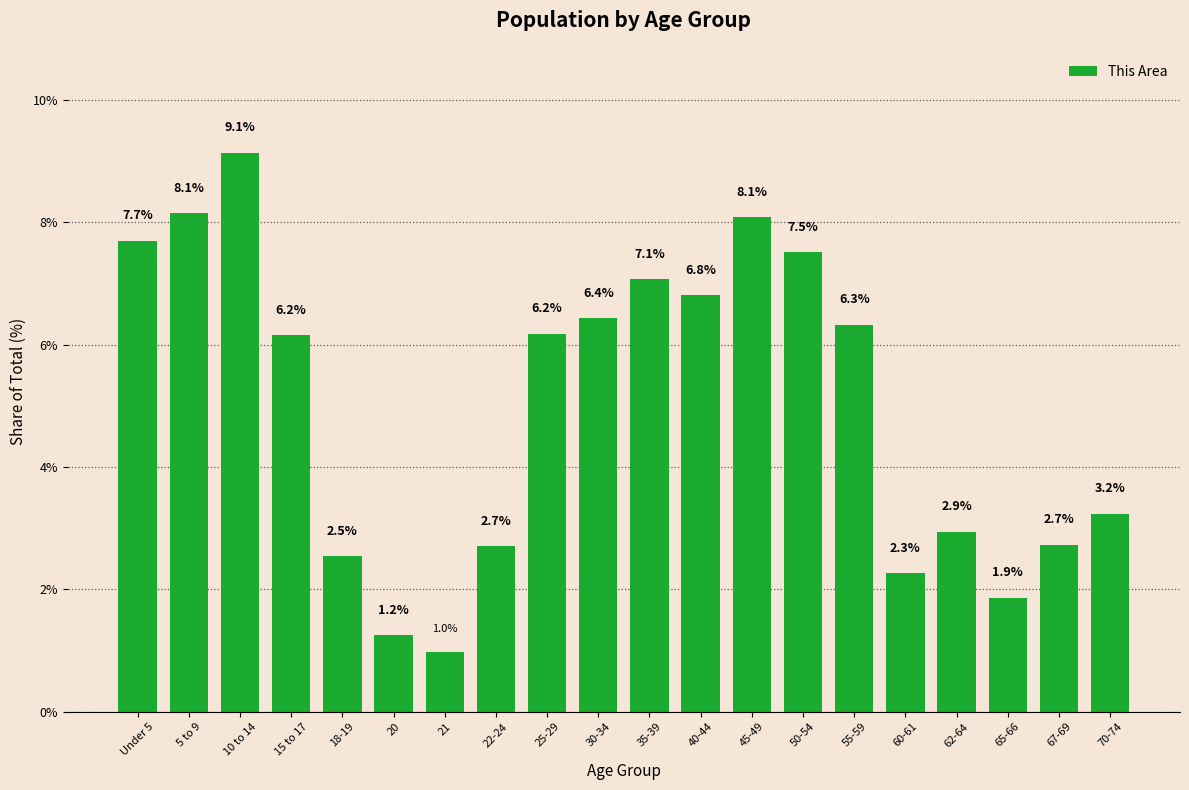

Which category has the lowest value across all series?

21